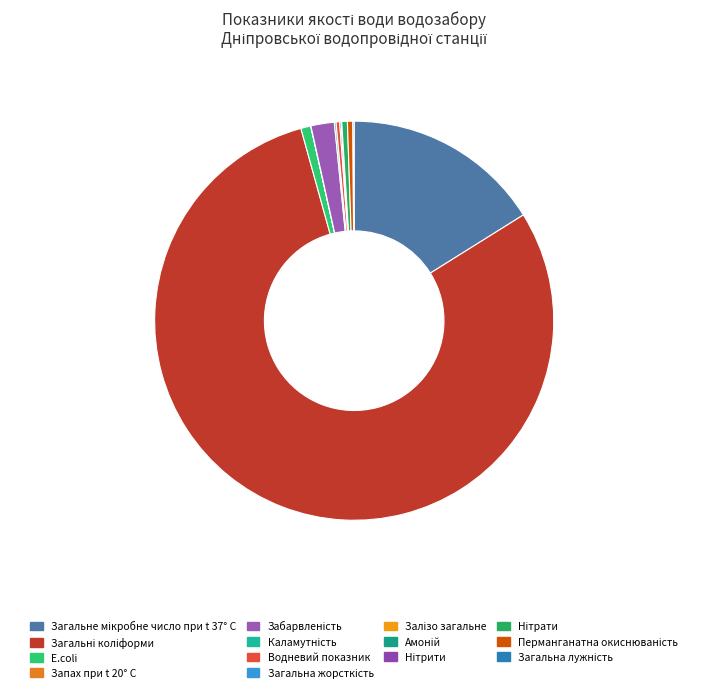

Combined, do Запах при t 20° C and Загальне мікробне число при t 37° C account for over 50%?

No